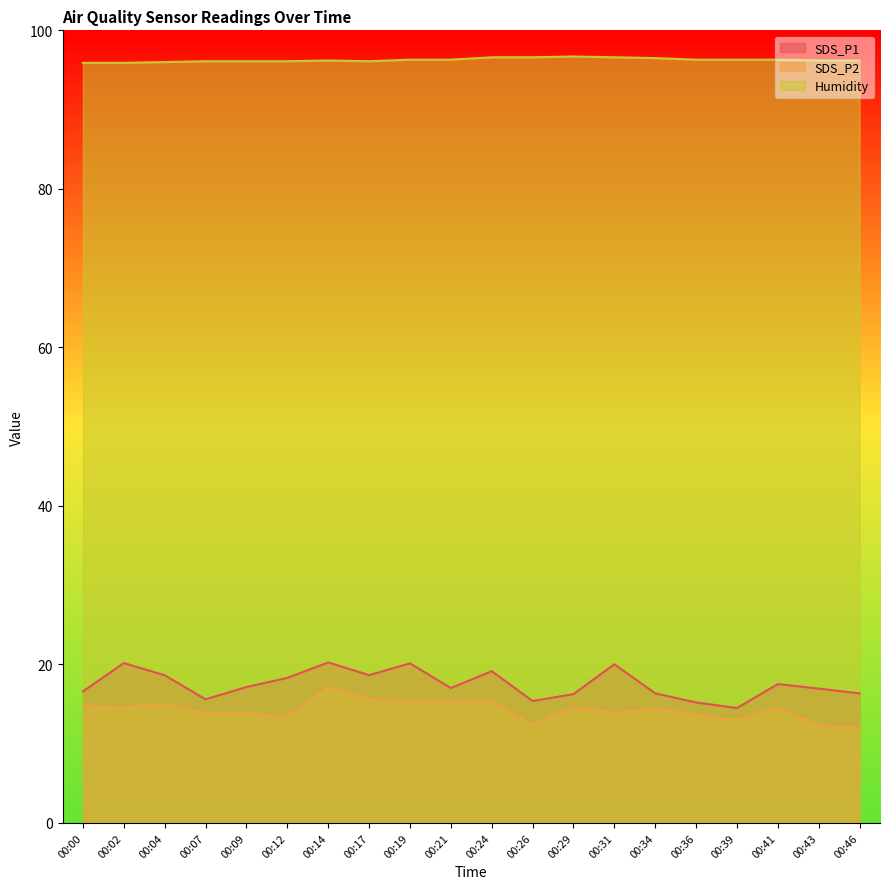

True or false: SDS_P2 and SDS_P1 intersect in this chart.

False